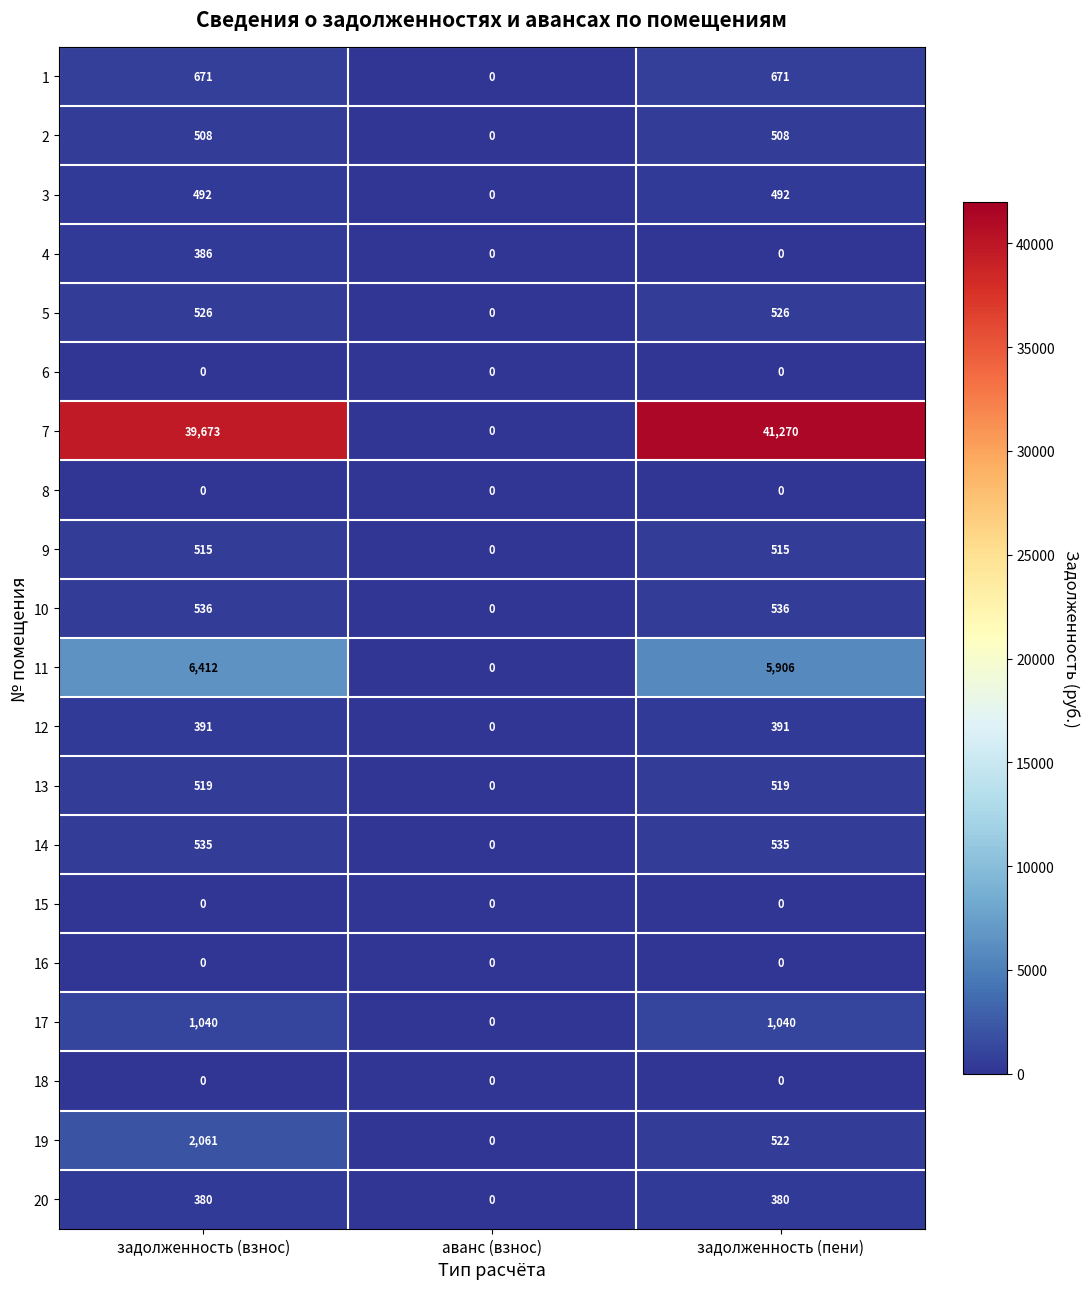

What is the average value of the 17 series?

693